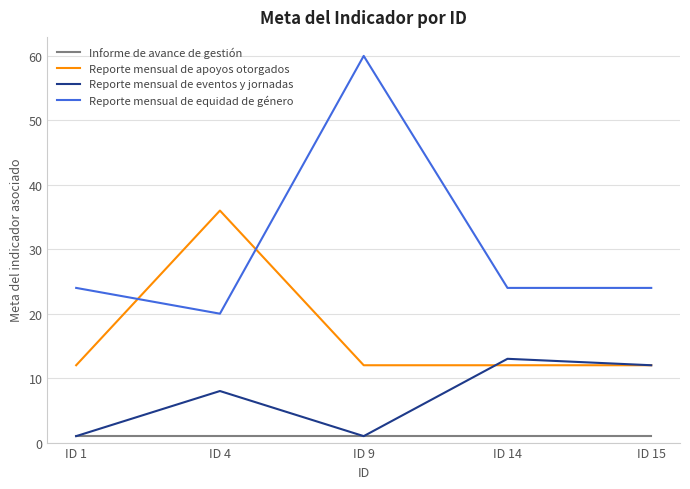

Which series has the largest total across all categories?

Reporte mensual de equidad de género